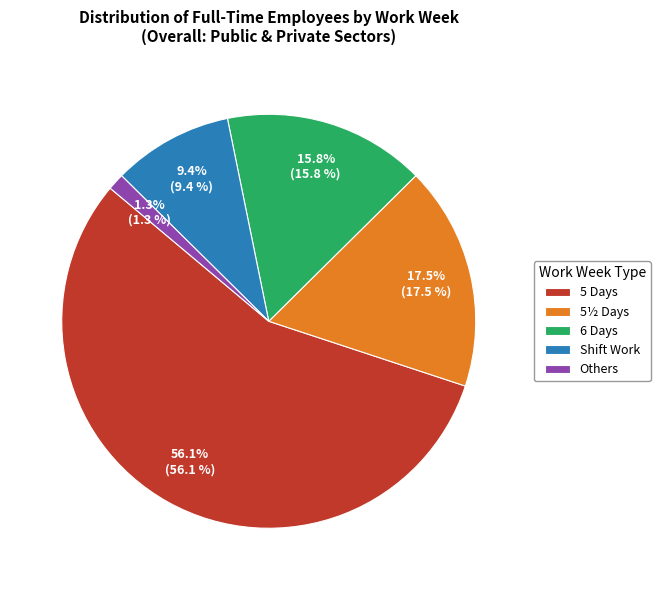

Rank the categories by value from lowest to highest.

Others, Shift Work, 6 Days, 5½ Days, 5 Days